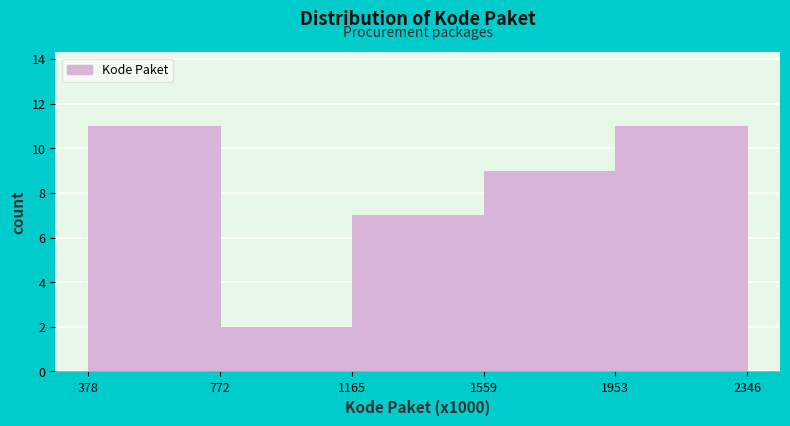

Reading left to right, transcribe all the data shown in this chart.

378=11	772=2	1165=7	1559=9	1953=11